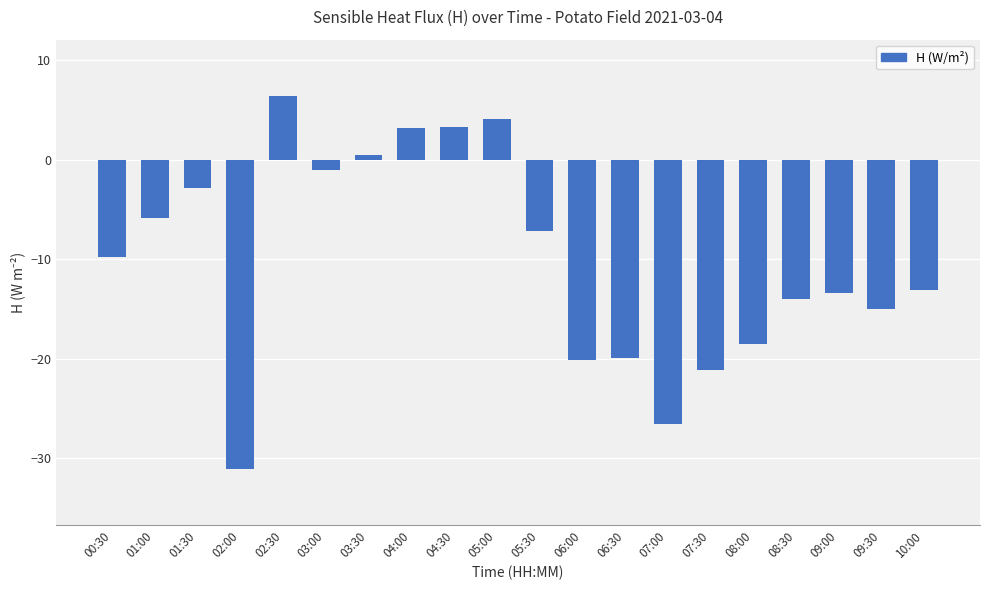

What is the average value?

-10.1